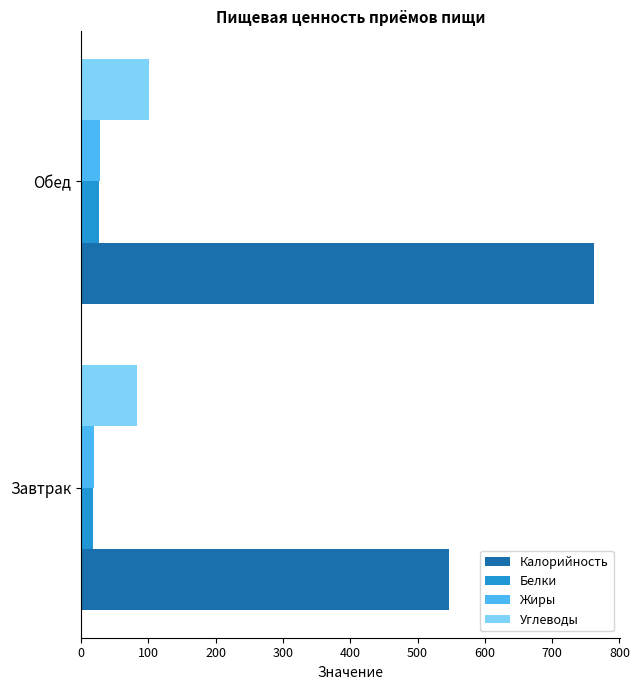

Rank the categories by Жиры value from lowest to highest.

Завтрак, Обед